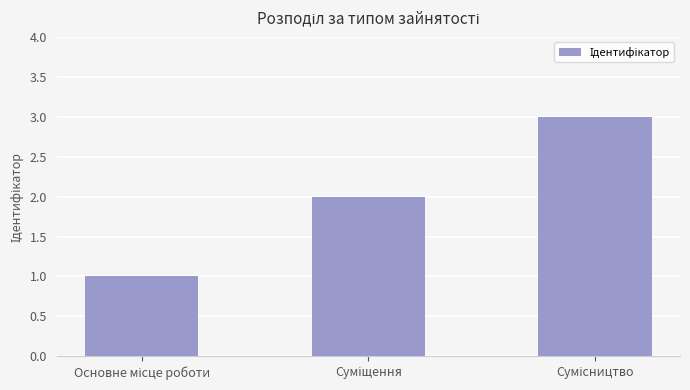

What is the maximum value shown in the chart?

3